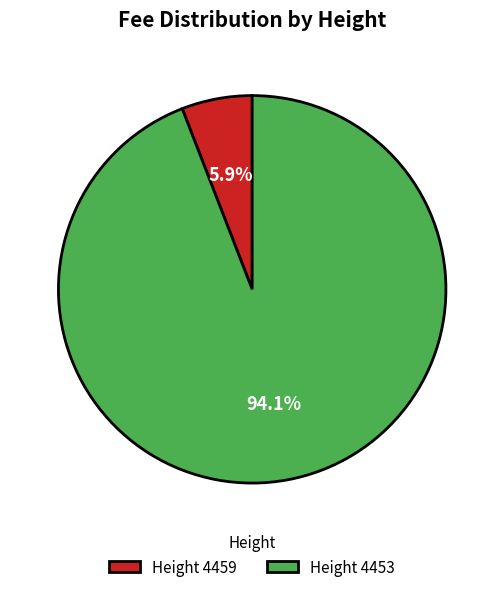

Which slice is the largest?

Height 4453